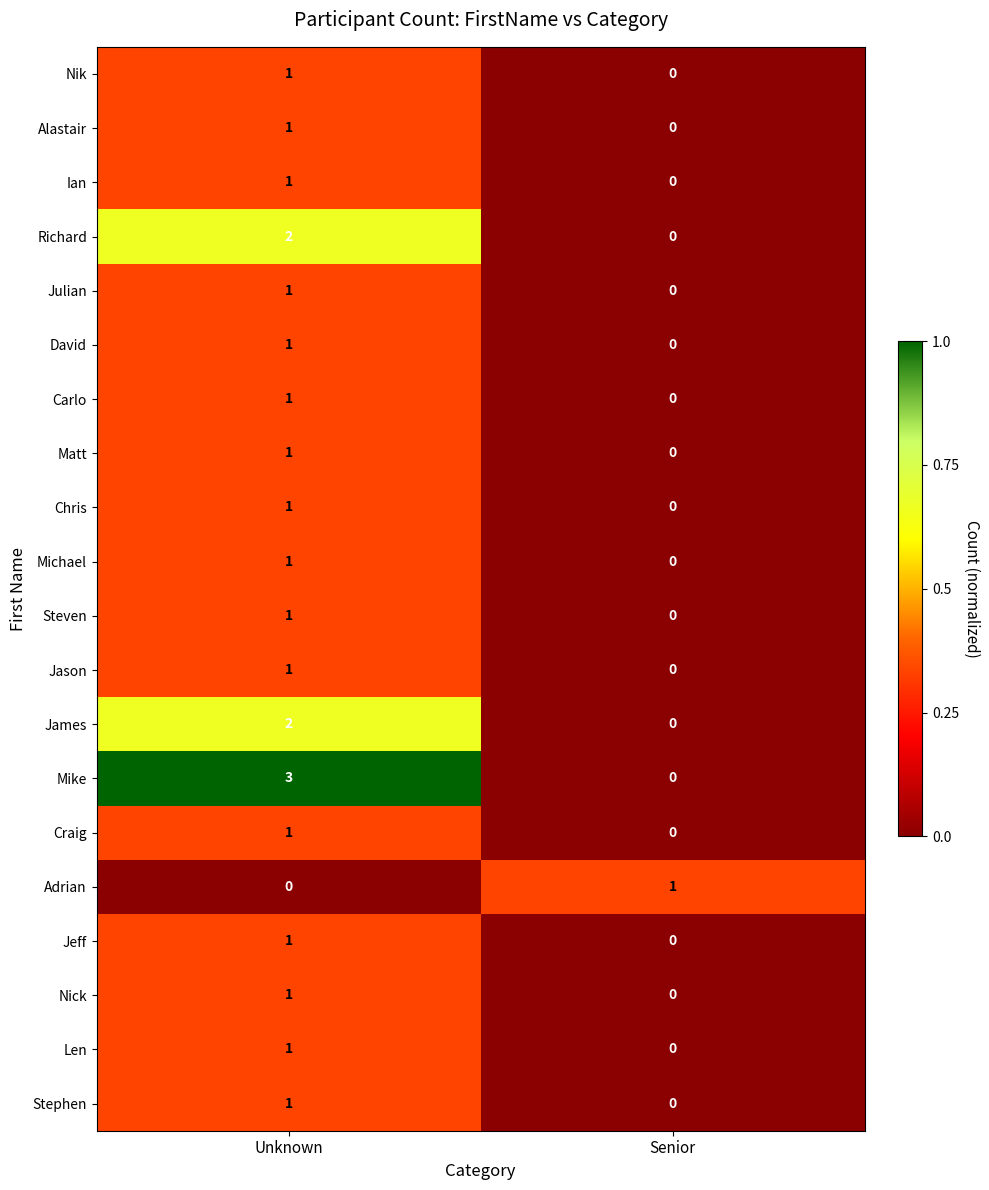

What is the difference between the highest and lowest values at Unknown?

3